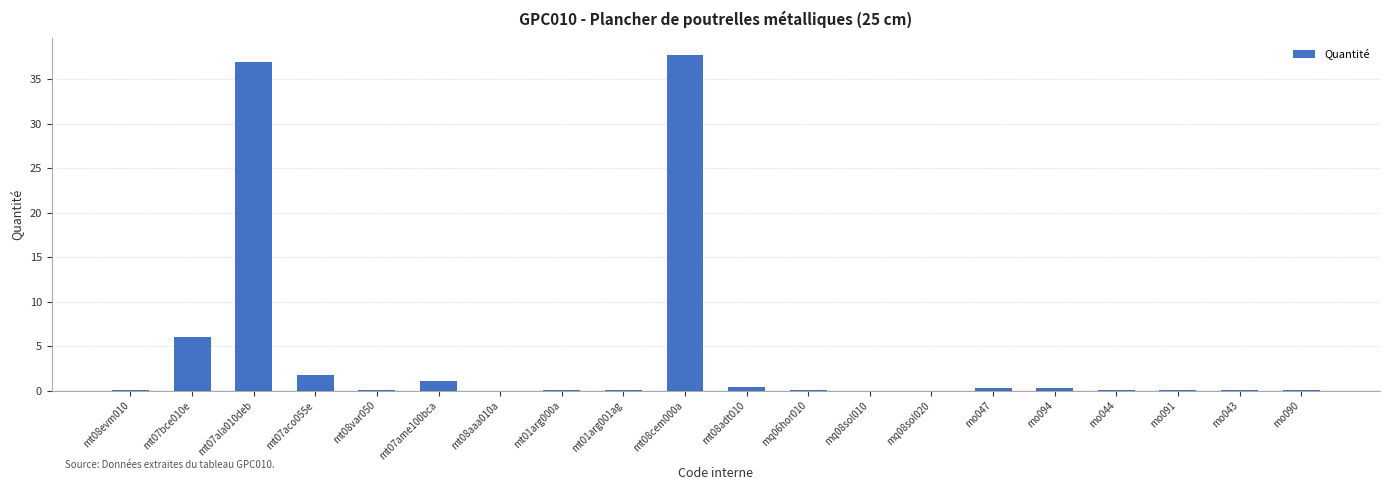

Where is the data nearest to the value 18?

mt07bce010e